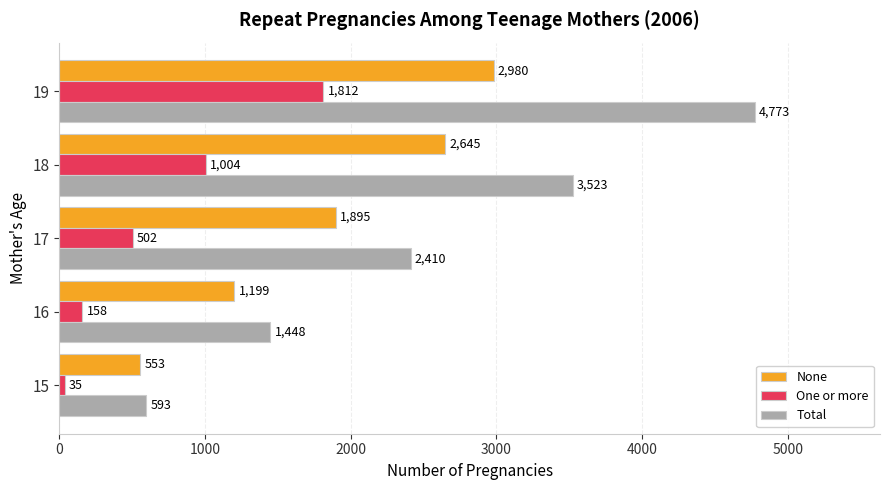

Count the number of data series in this chart.

3